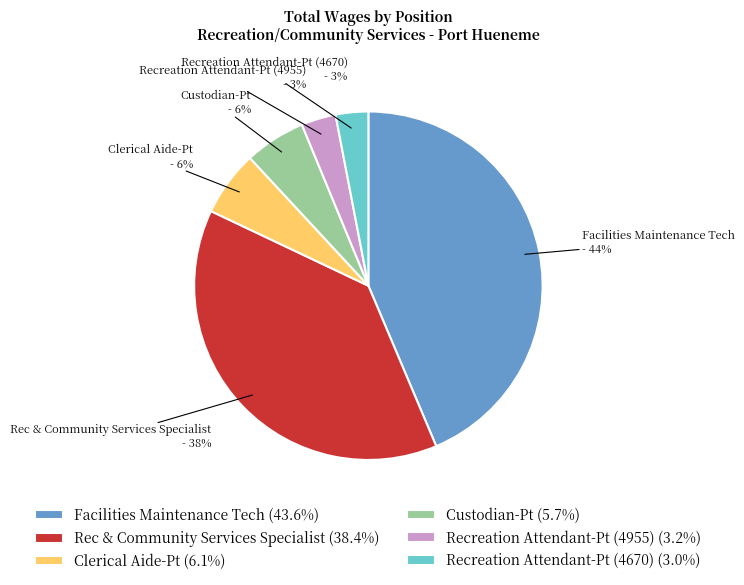

Is the sum of Recreation Attendant-Pt (4955) and Rec & Community Services Specialist greater than half?

No